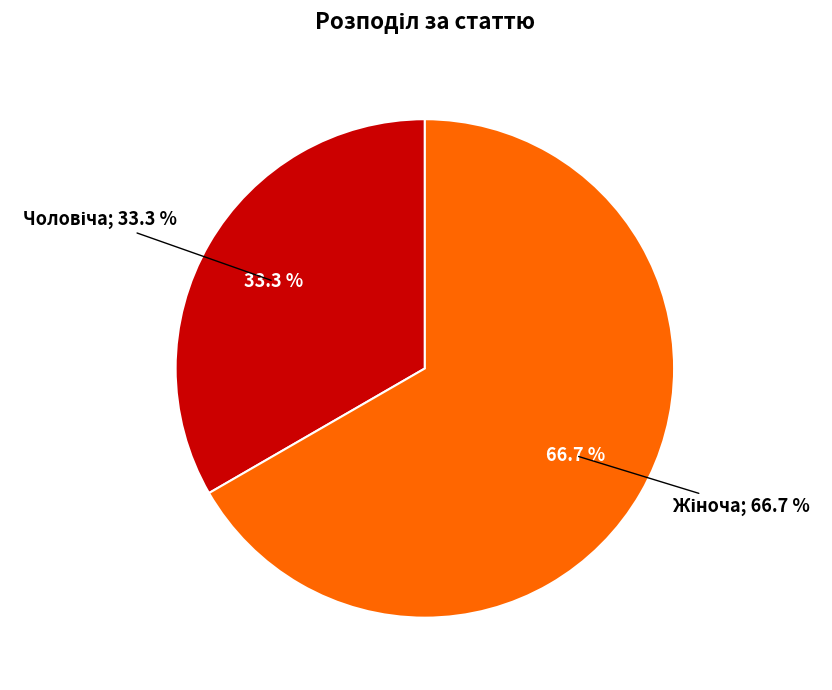

The Чоловіча slice represents 48% of the pie. True or false?

False